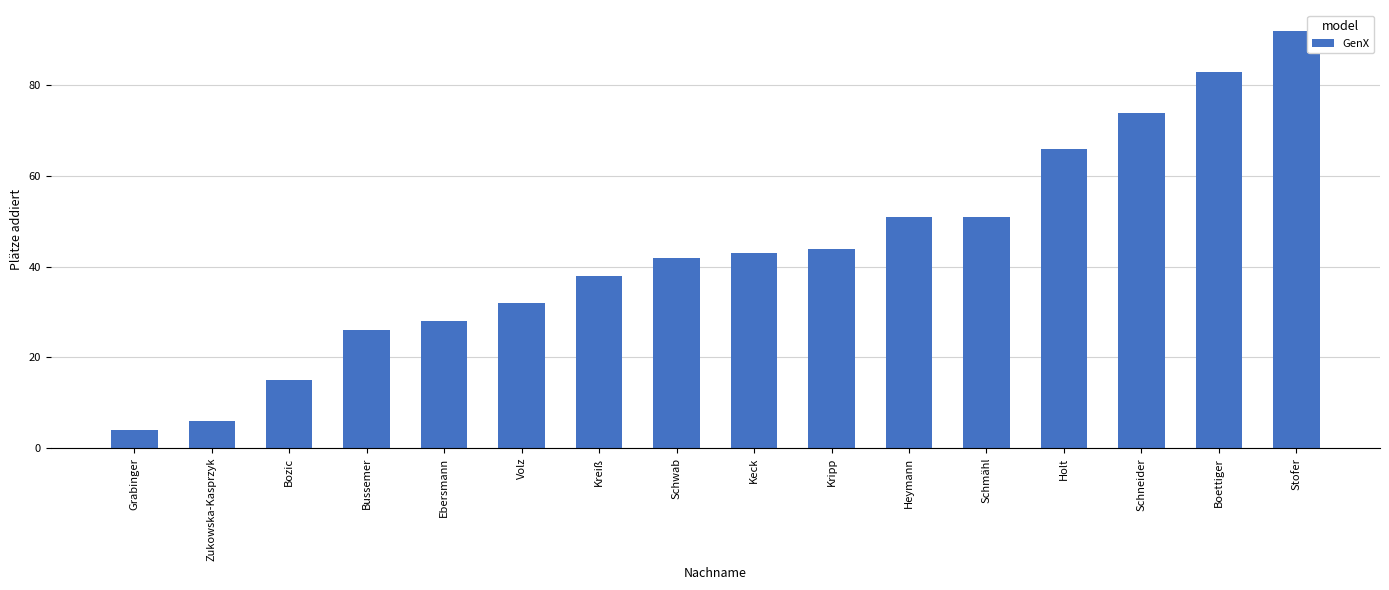

What is the difference between the second highest and minimum values?

79